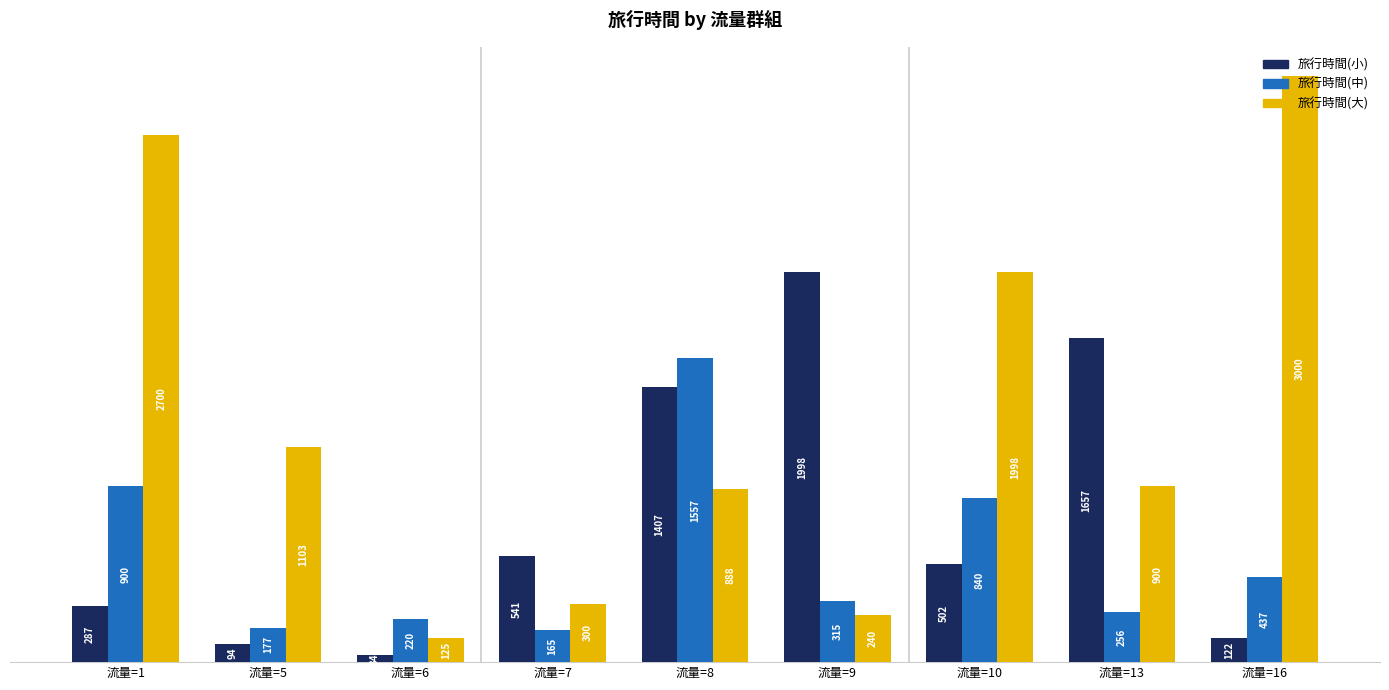

The 旅行時間(大) series shows 1663 at 流量=5. True or false?

False